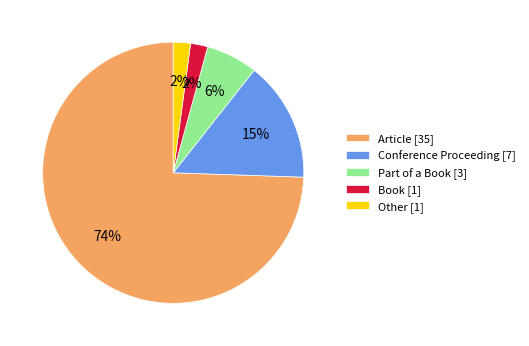

To the nearest percent, what portion does Part of a Book [3] represent?

6%